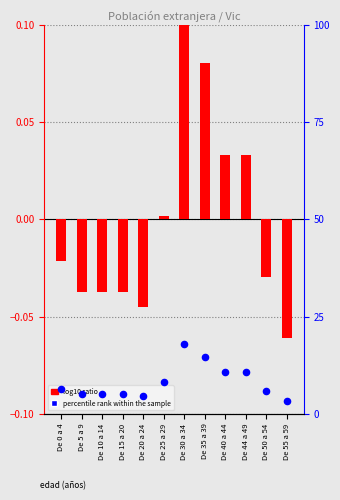

What is the total value across all series at De 15 a 20?

5.1